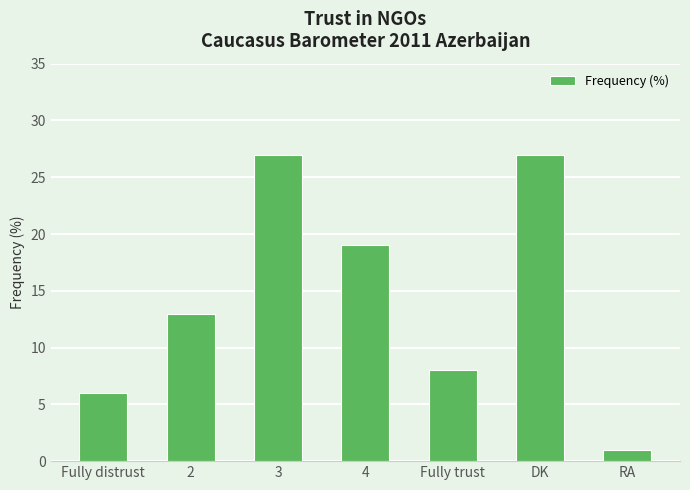

How many values are below 13?

3